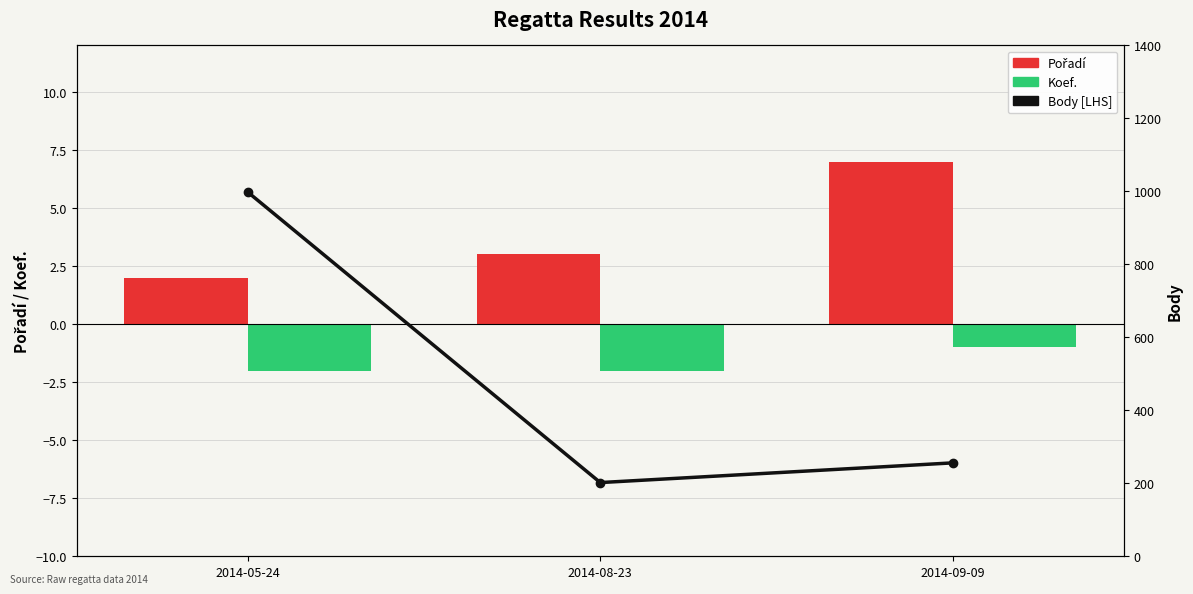

Which category has the lowest value in the Pořadí series?

2014-05-24